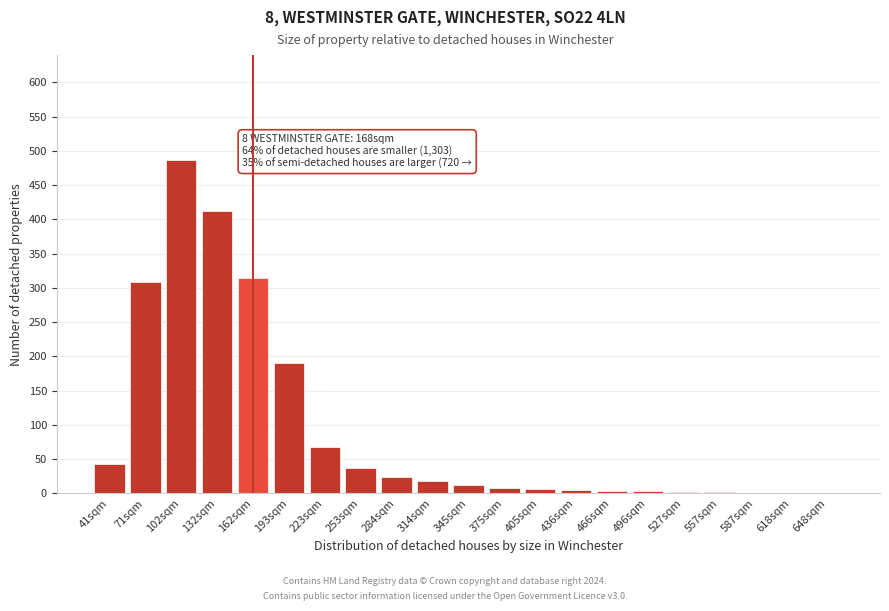

Approximately how many times larger is the value at 41sqm compared to 314sqm?

2.4